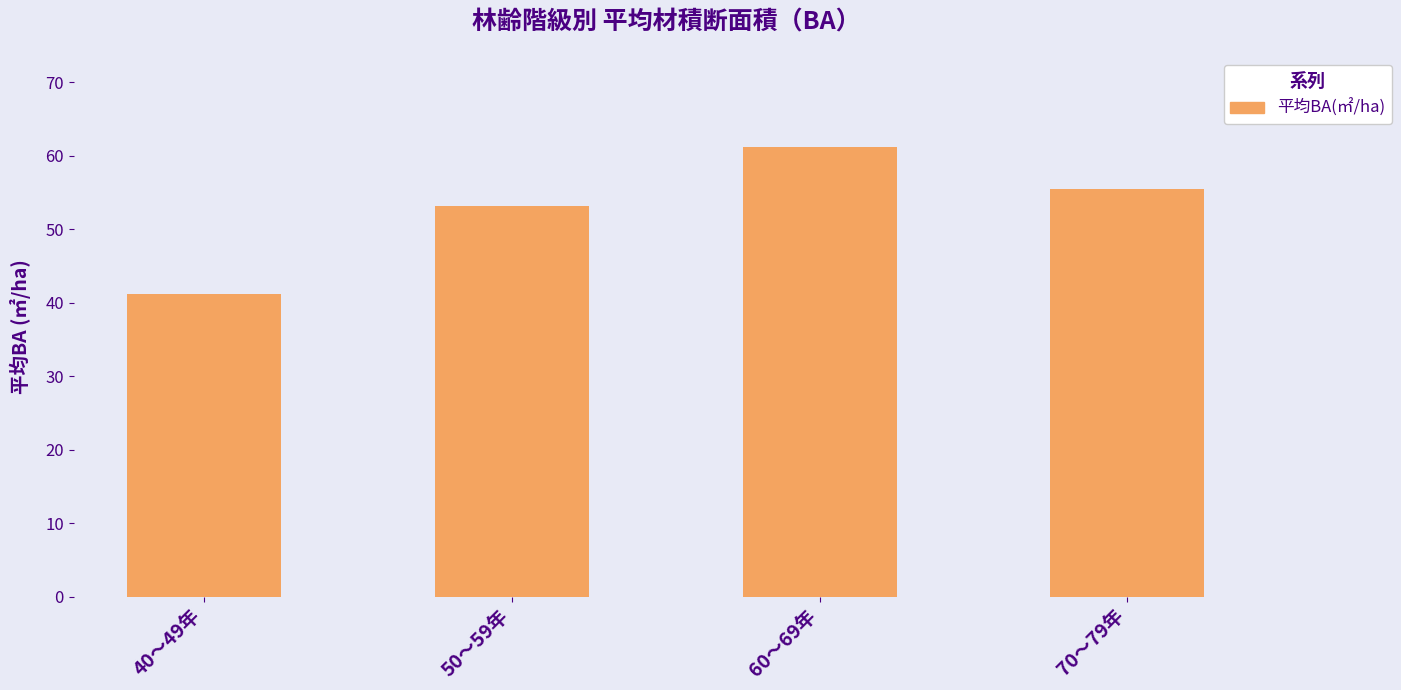

Where is the data nearest to the value 51?

50～59年